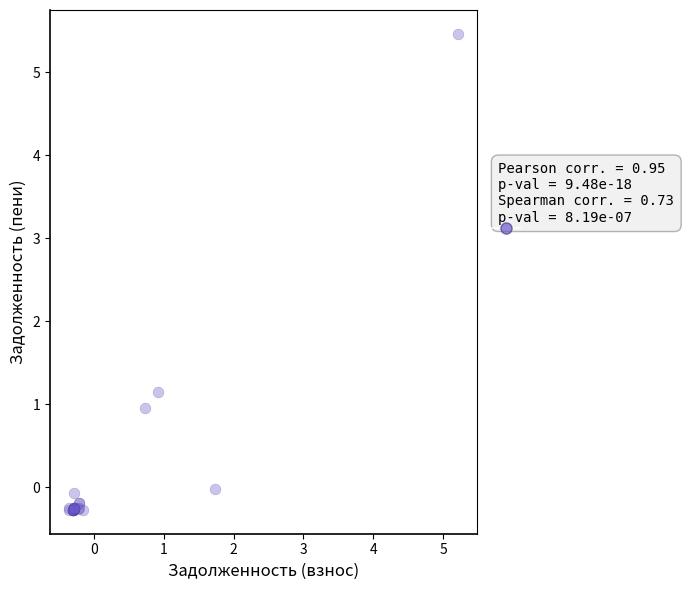

What Y value in the scatter plot is closest to 2?

1.1